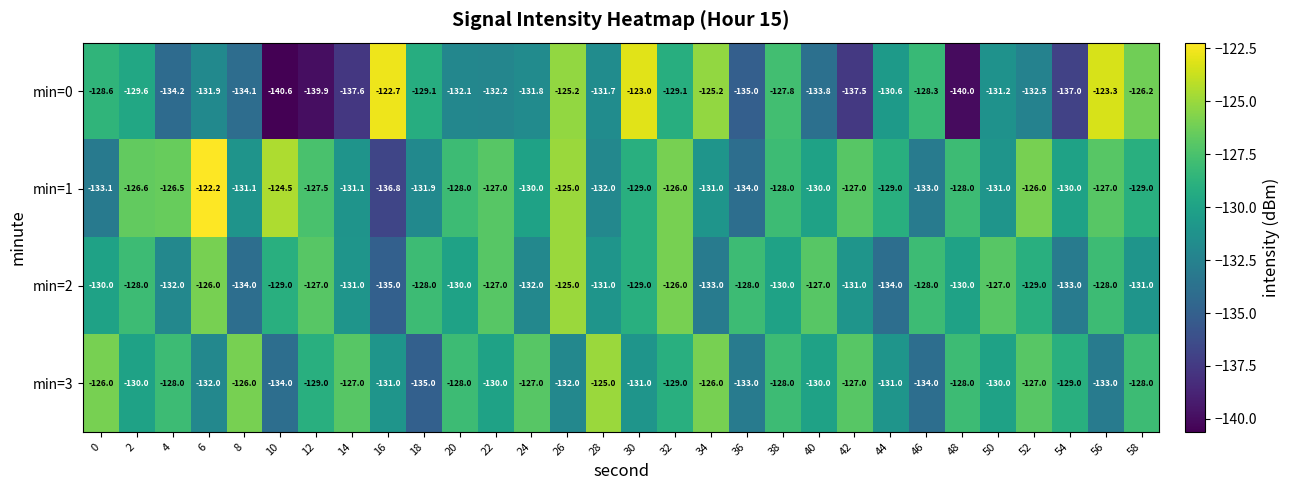

True or false: min=2 has a value of -125.0 at 26.

True